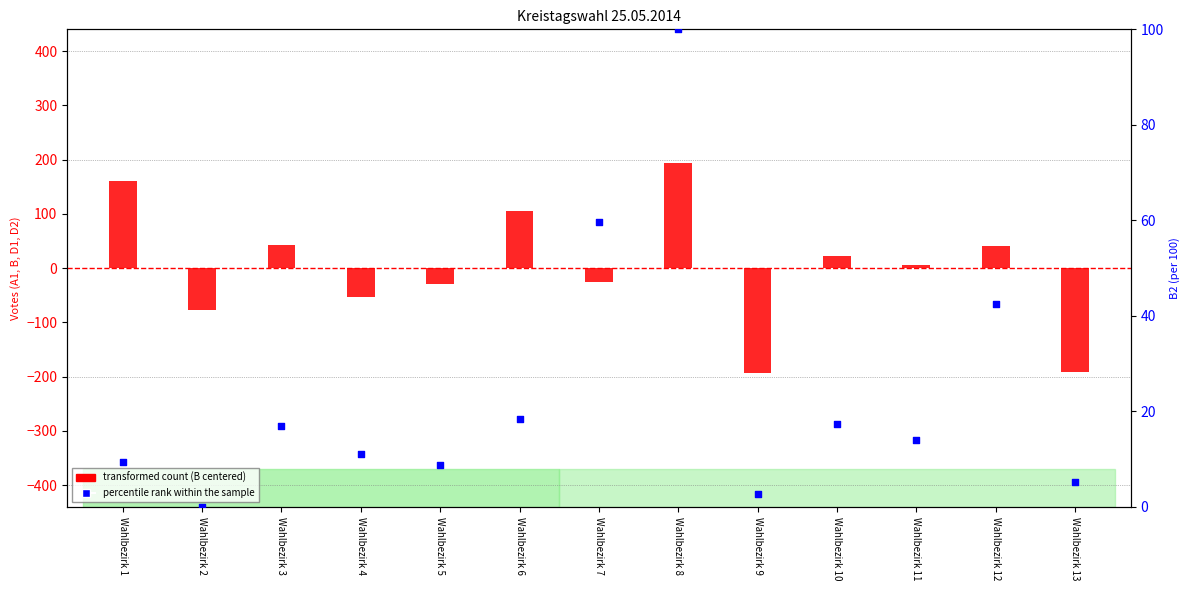

At how many categories does at least one series exceed 61?

3